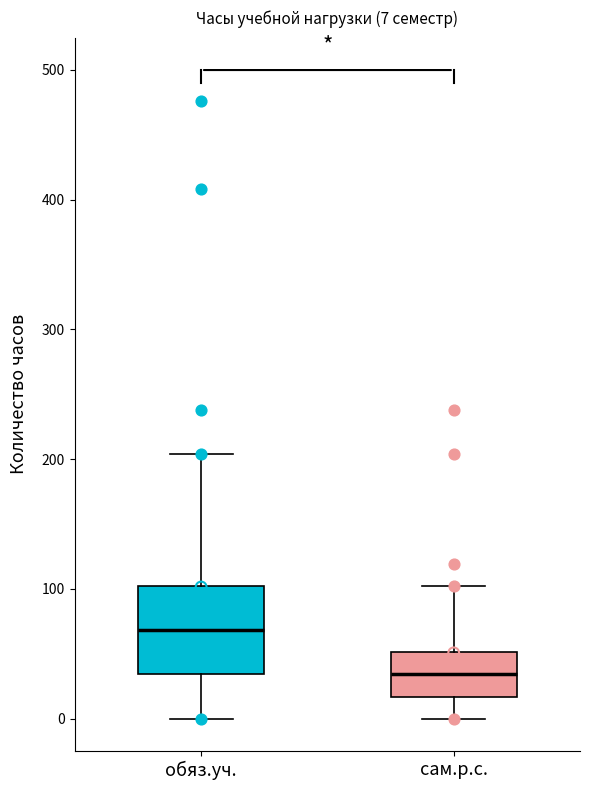

Which box has the highest median line?

обяз.уч.